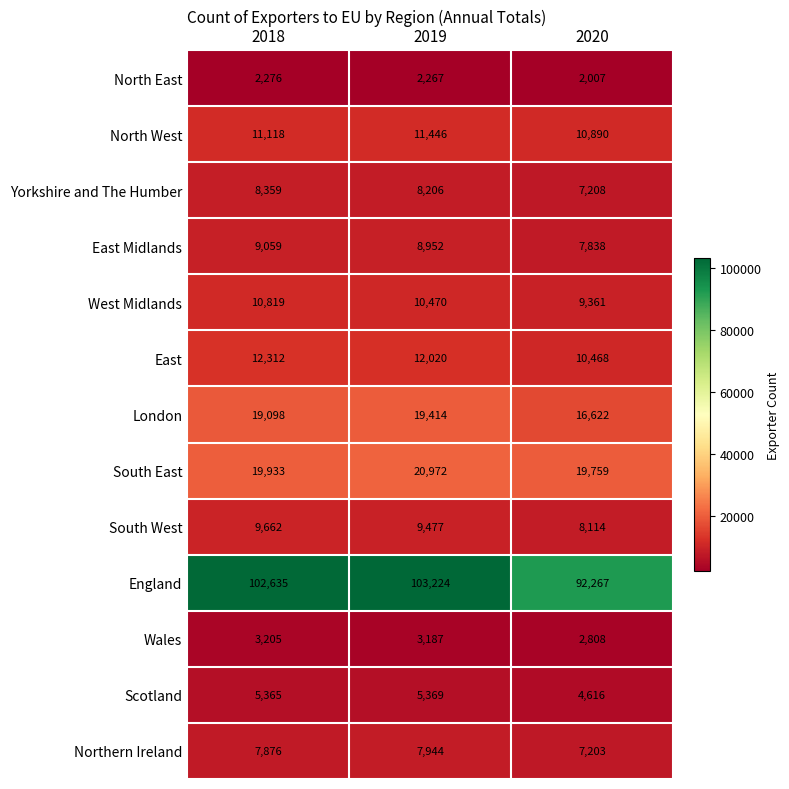

Rank the series by their maximum value, from highest to lowest.

England, South East, London, East, North West, West Midlands, South West, East Midlands, Yorkshire and The Humber, Northern Ireland, Scotland, Wales, North East